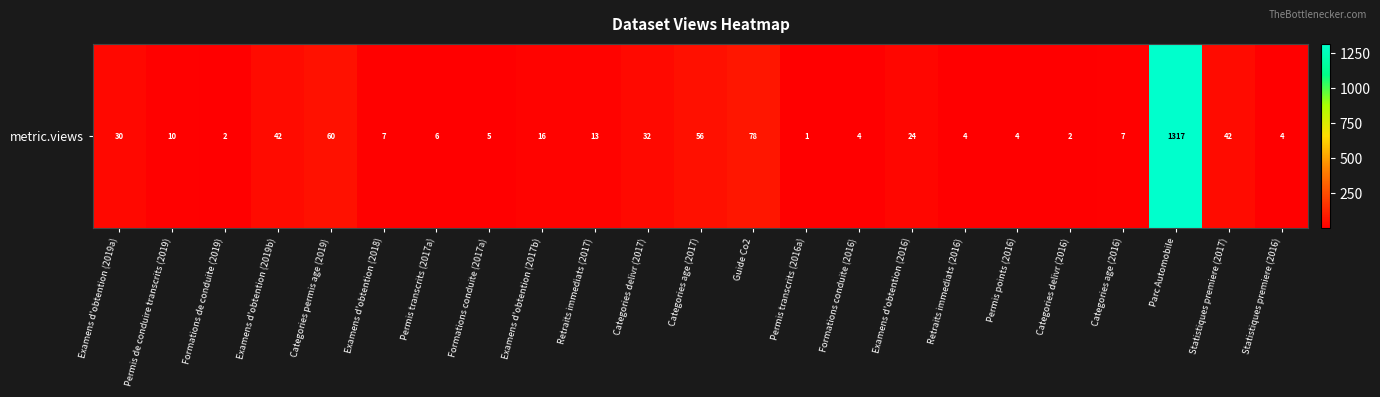

Reading right to left, list all the values displayed in this chart.

Statistiques premiere (2016)=4	Statistiques premiere (2017)=42	Parc Automobile=1317	Categories age (2016)=7	Categories delivr (2016)=2	Permis points (2016)=4	Retraits immediats (2016)=4	Examens d'obtention (2016)=24	Formations conduite (2016)=4	Permis transcrits (2016a)=1	Guide Co2=78	Categories age (2017)=56	Categories delivr (2017)=32	Retraits immediats (2017)=13	Examens d'obtention (2017b)=16	Formations conduite (2017a)=5	Permis transcrits (2017a)=6	Examens d'obtention (2018)=7	Categories permis age (2019)=60	Examens d'obtention (2019b)=42	Formations de conduite (2019)=2	Permis de conduire transcrits (2019)=10	Examens d'obtention (2019a)=30